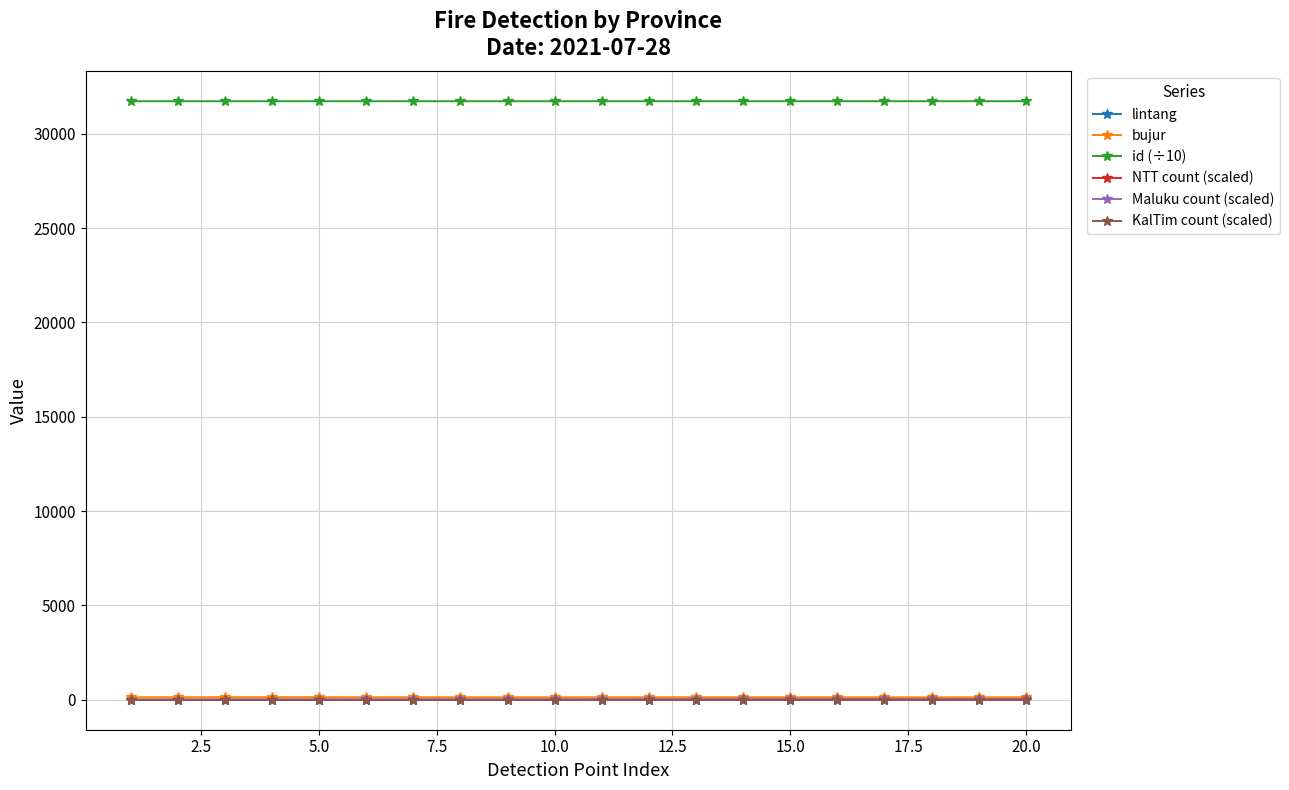

Which series has the largest total across all categories?

id (÷10)